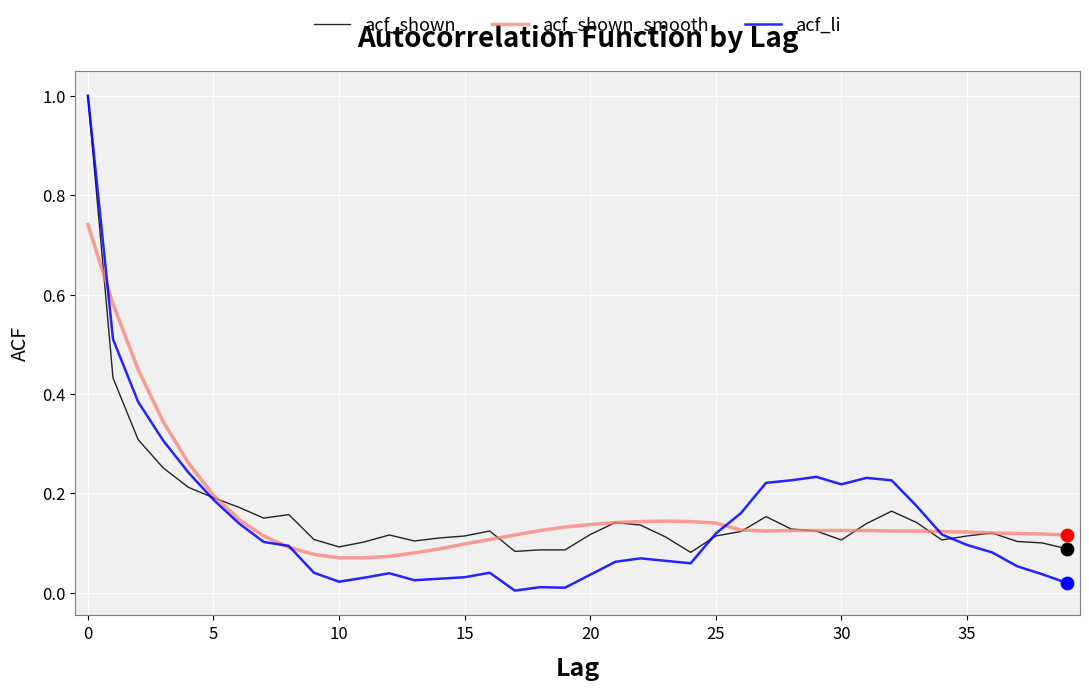

At how many categories does at least one series exceed 0?

40